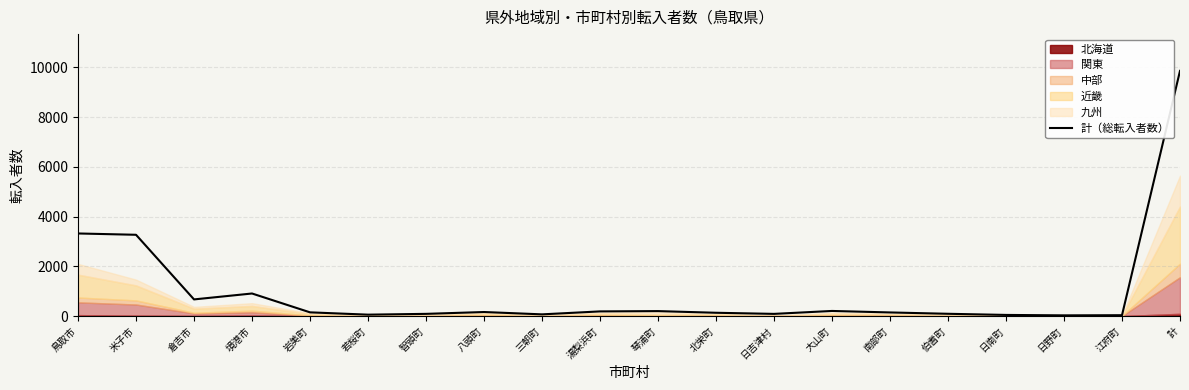

Approximately how many times larger is the value at 境港市 compared to 伯耆町?

9.9